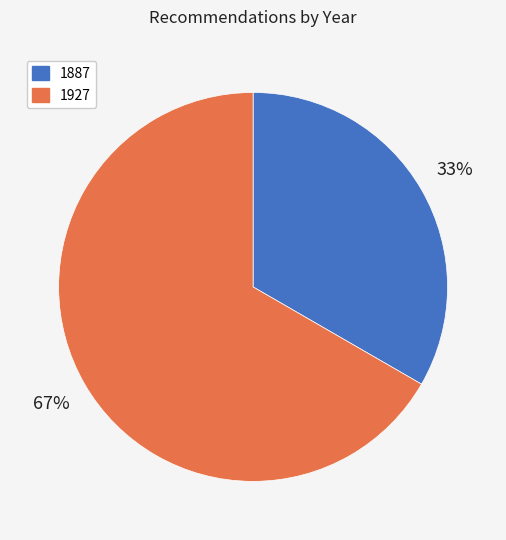

To the nearest percent, what is the average slice percentage?

50%